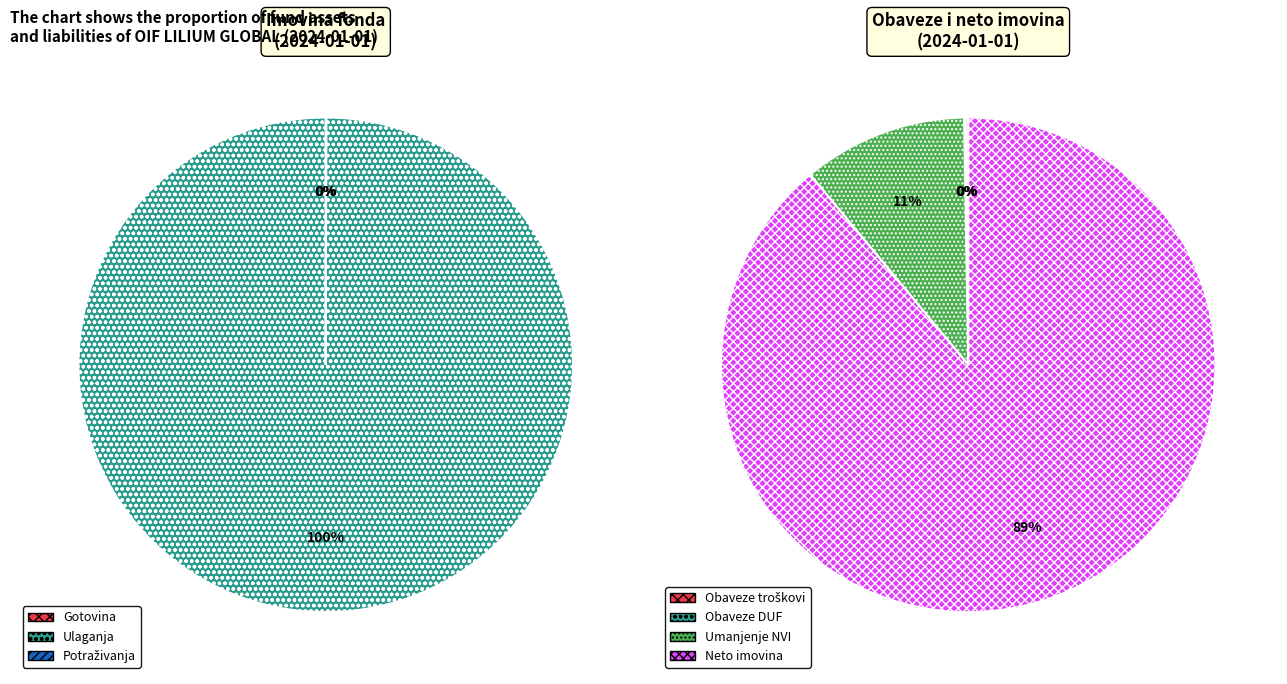

Which slice is the smallest?

Gotovina